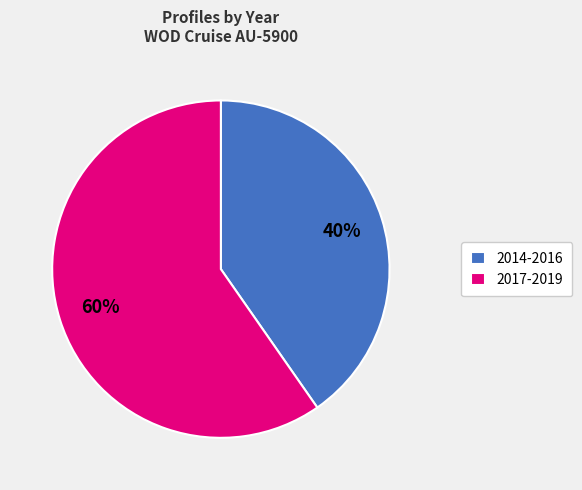

What is the smallest slice in the pie chart?

2014-2016